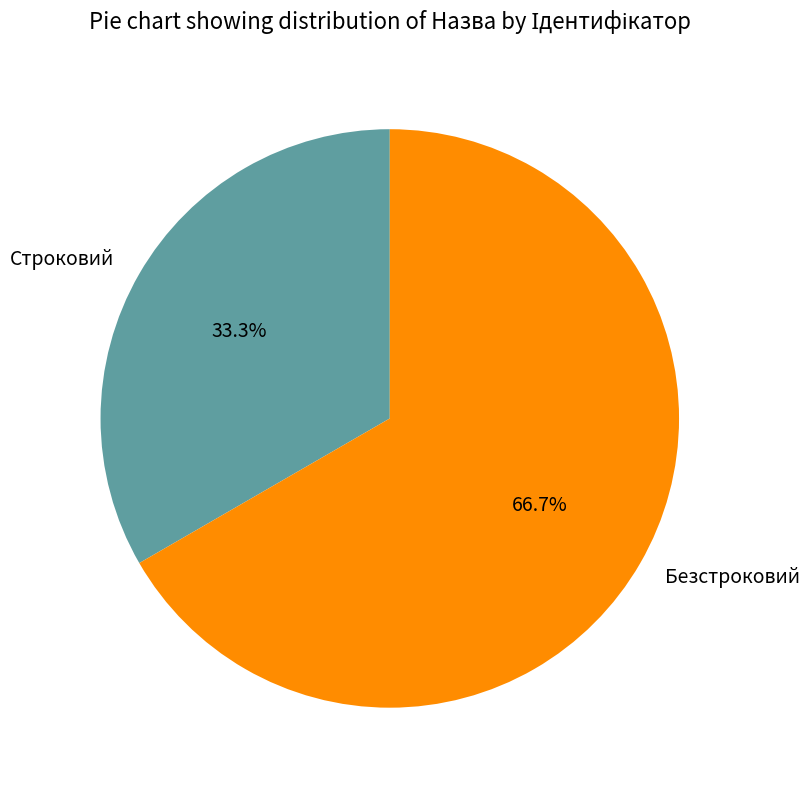

To the nearest percent, what is the difference between the Безстроковий and Строковий slice percentages?

33%